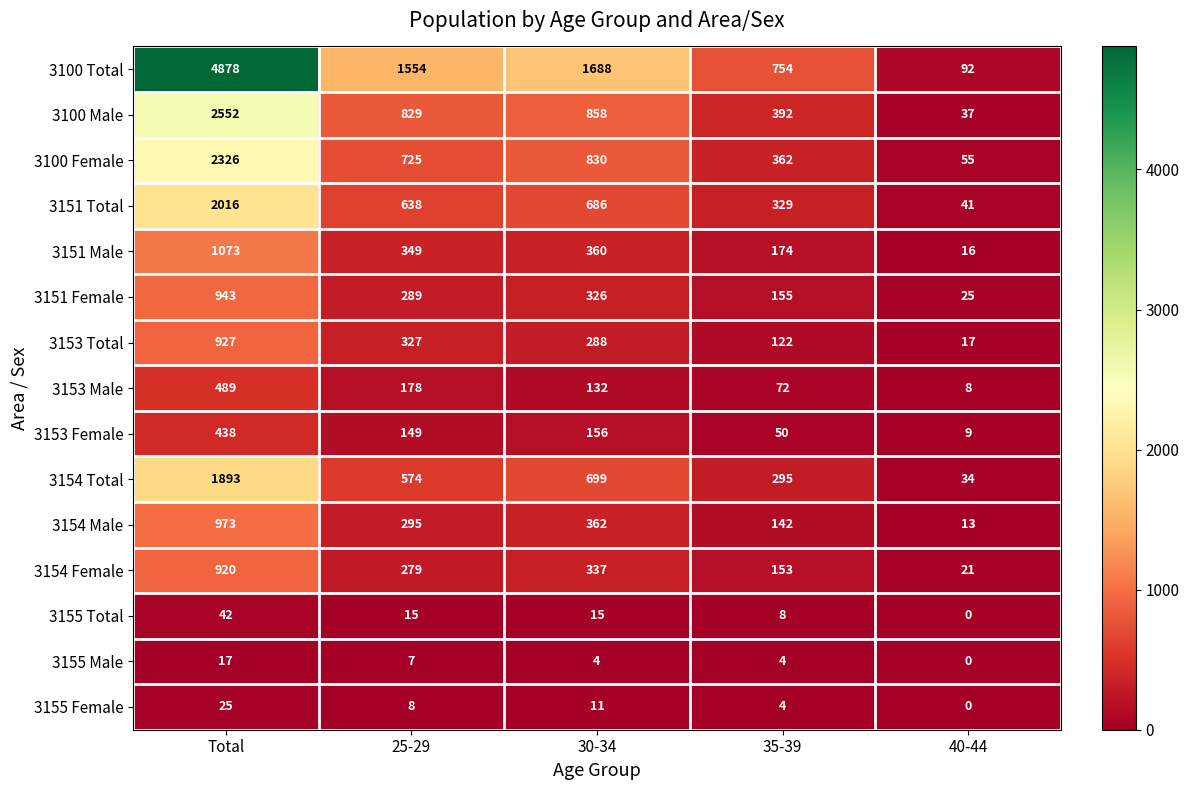

The 3100 Female series shows 78 at 40-44. True or false?

False